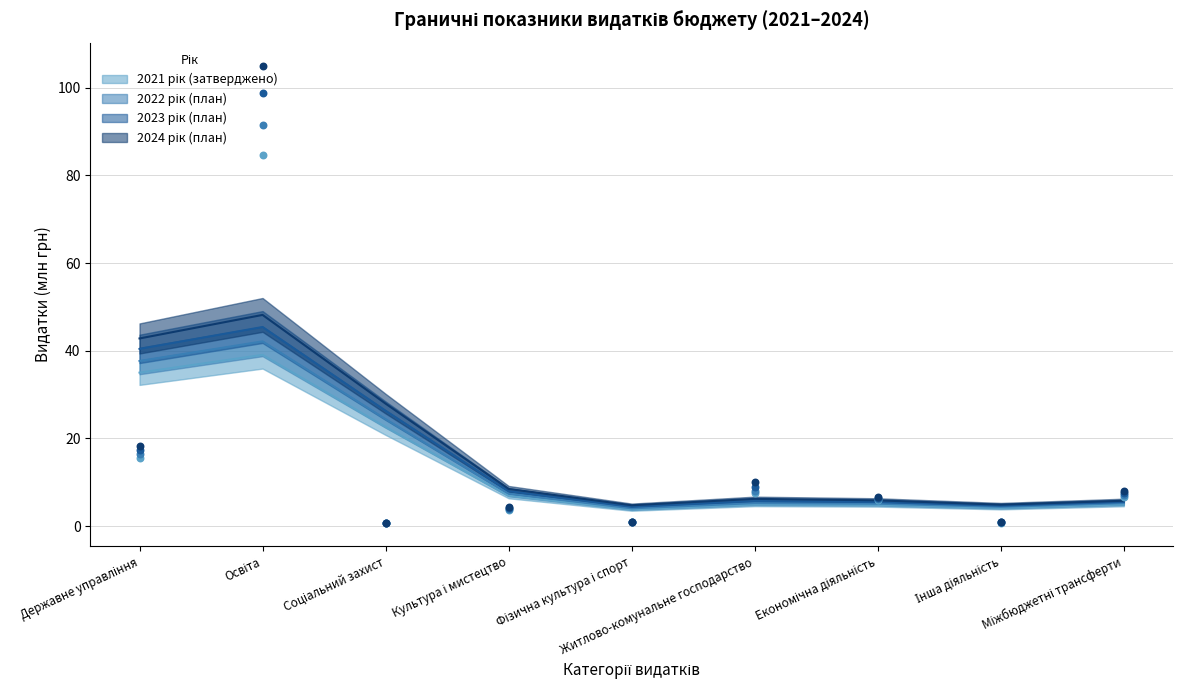

What are all the series names shown in the legend?

2021 рік (затверджено), 2022 рік (план), 2023 рік (план), 2024 рік (план)